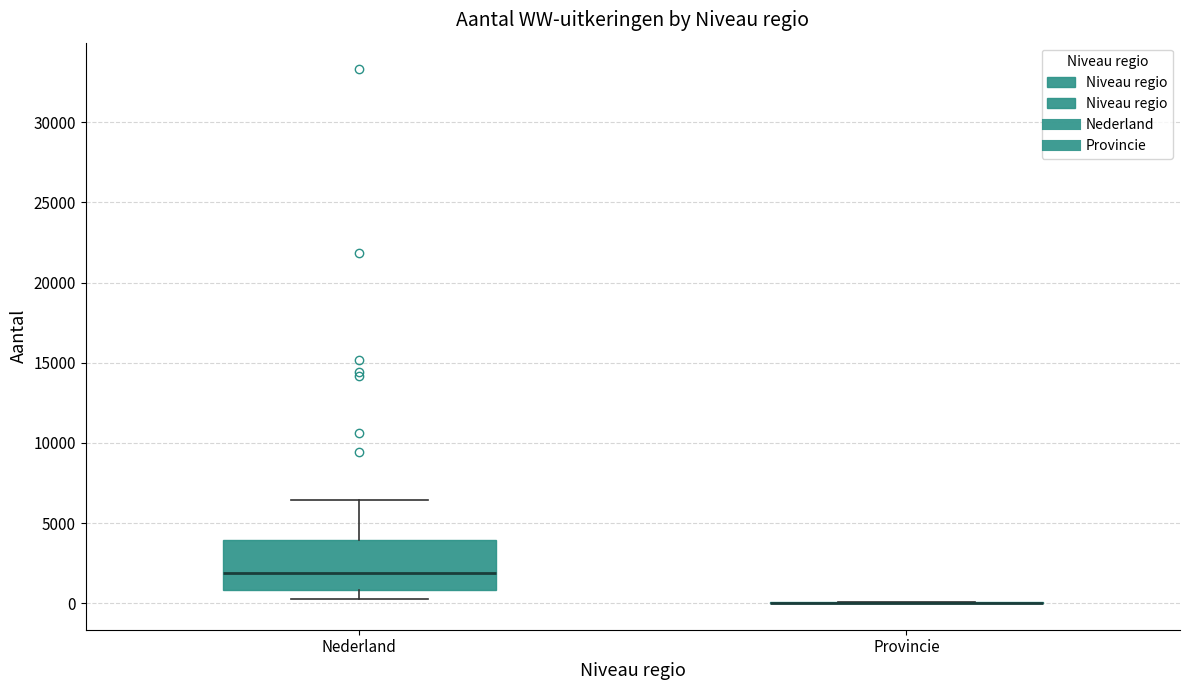

Reading left to right, transcribe this box plot: for each box, give where its median line is, the range the box spans, and where its two whiskers end, as read against the y-axis. The values are not printed on the chart, so give them approximately, as read against the axis.

Nederland: median 2000, box 1000 to 4000, whiskers 500 to 6500
Provincie: box collapsed to a line at 0, whiskers 0 to 0